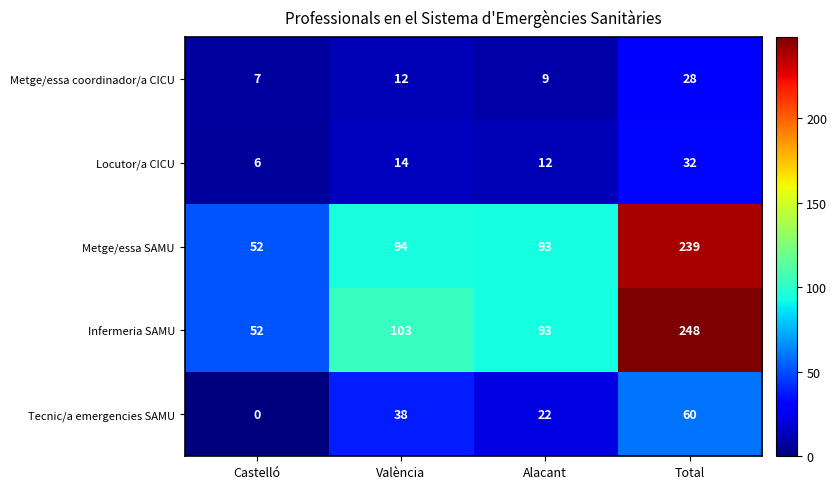

At which category is the sum across all series the highest?

Total